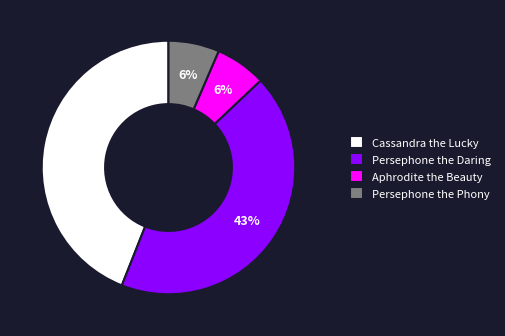

True or false: Aphrodite the Beauty accounts for 18% of the total.

False